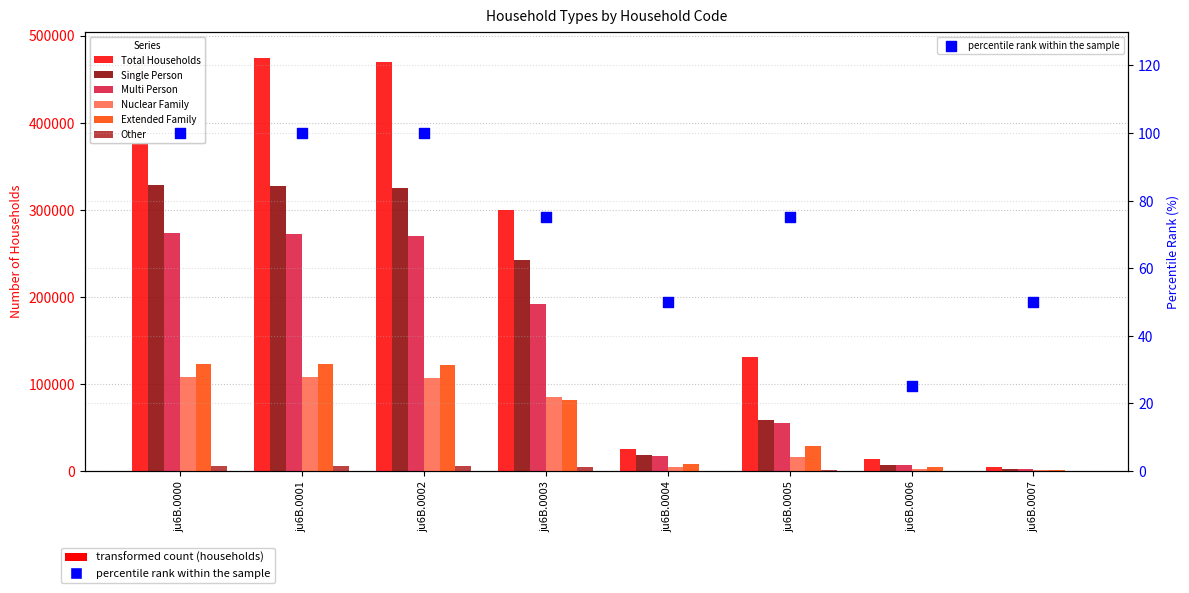

What are all the series names shown in the legend?

Total Households, Single Person, Multi Person, Nuclear Family, Extended Family, Other